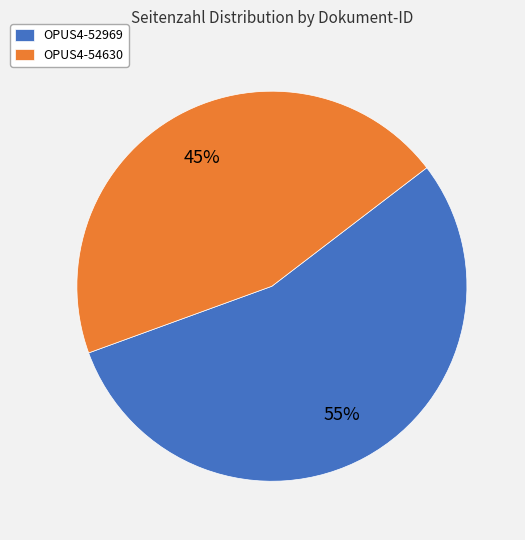

True or false: OPUS4-52969 accounts for 46% of the total.

False